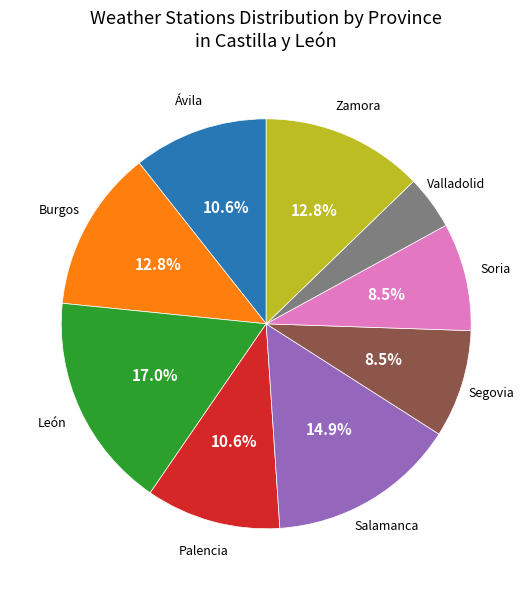

Is there a majority slice in this chart?

No